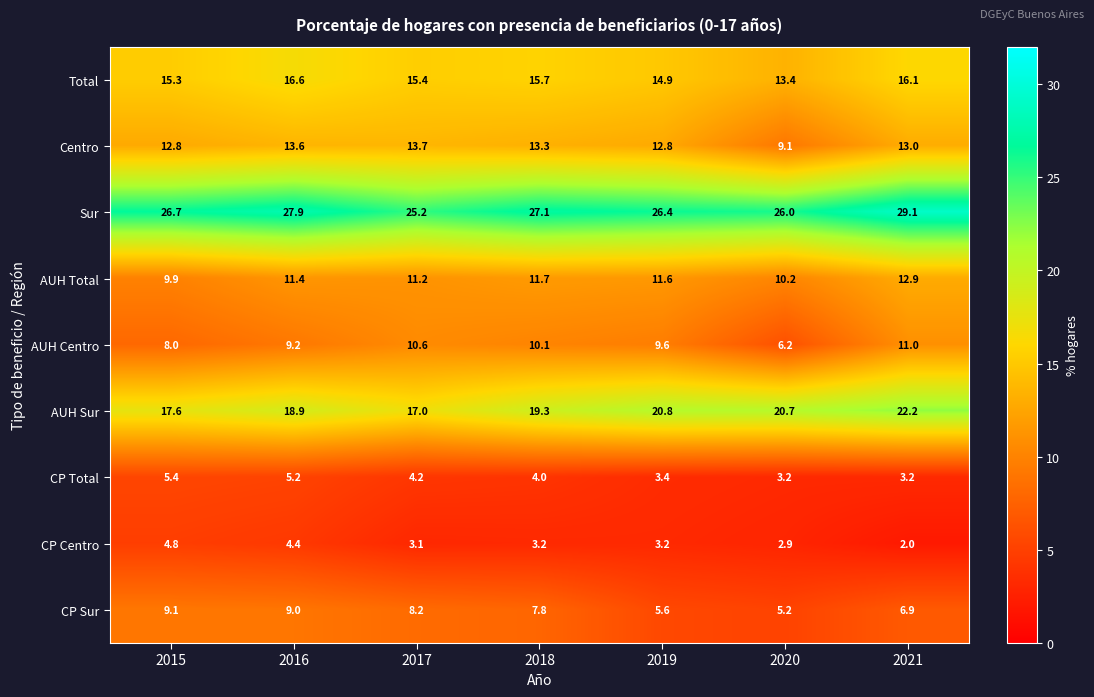

What is the spread (max minus min) of values at 2015?

21.9